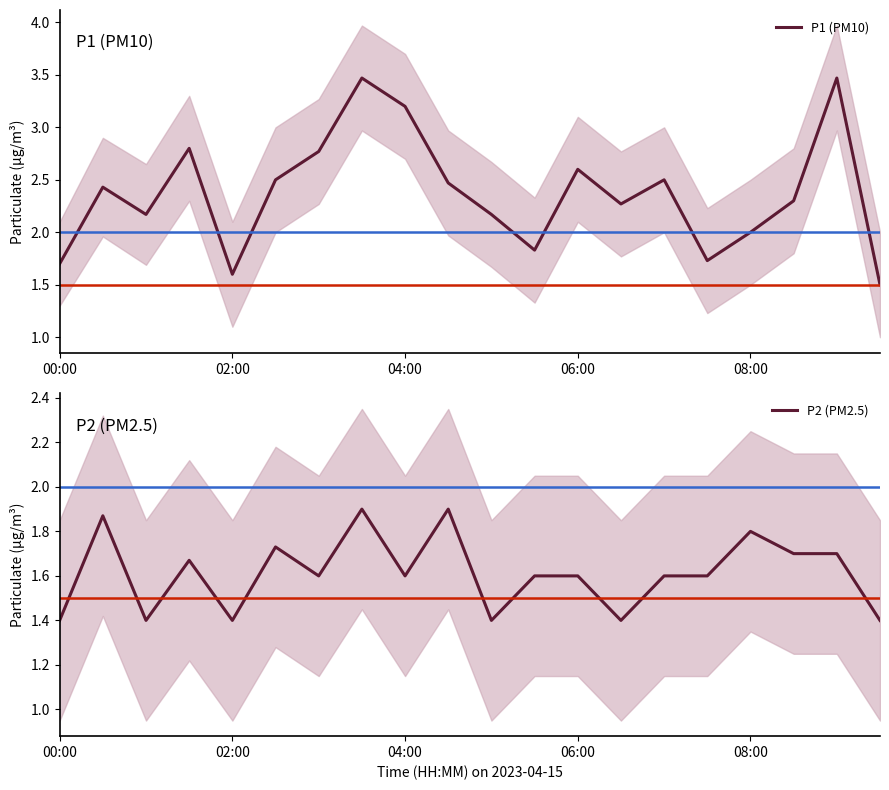

True or false: P1 (PM10) and P2 (PM2.5) cross at least once.

False